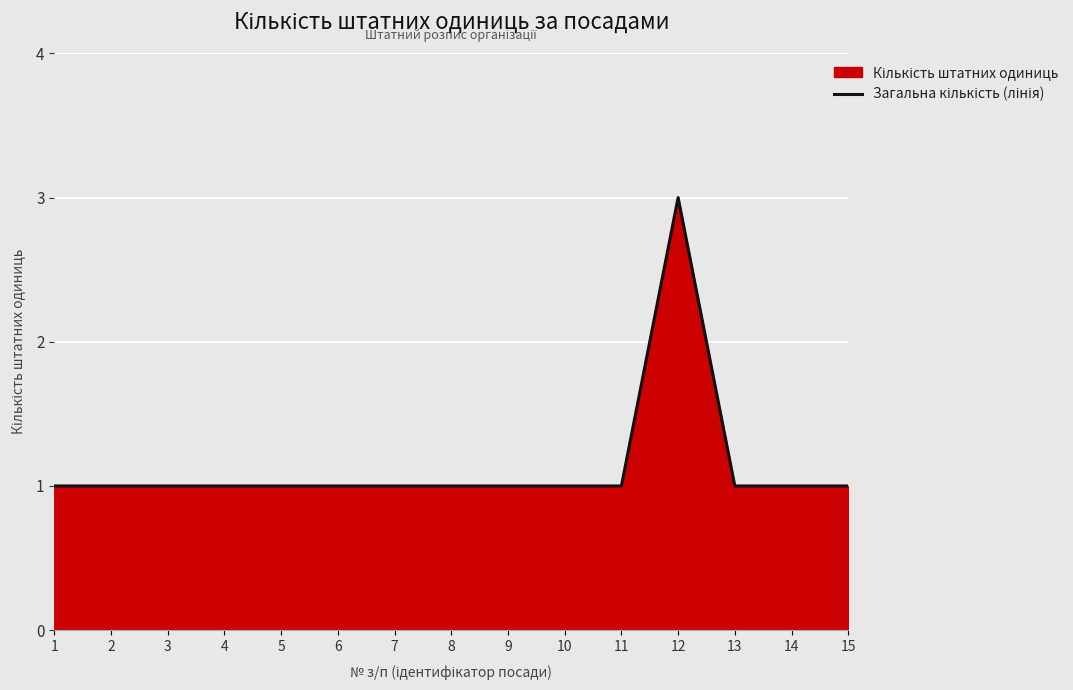

True or false: there are more than 2 points higher than both neighbors.

False